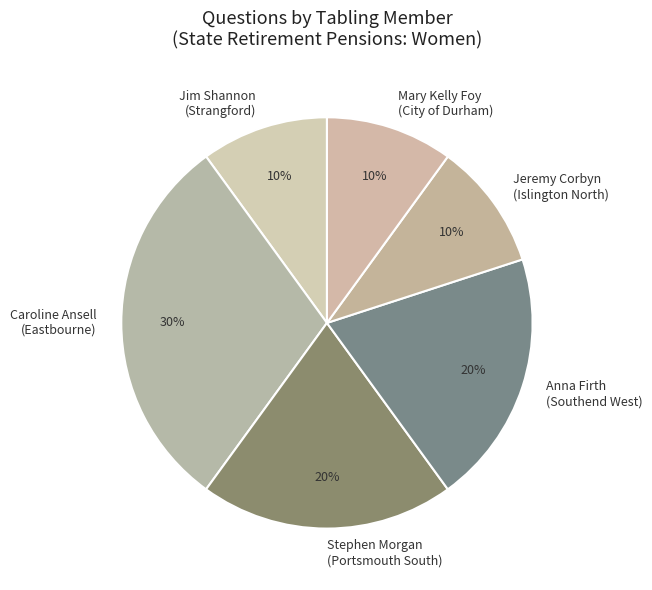

To the nearest percent, what is the average slice percentage?

17%